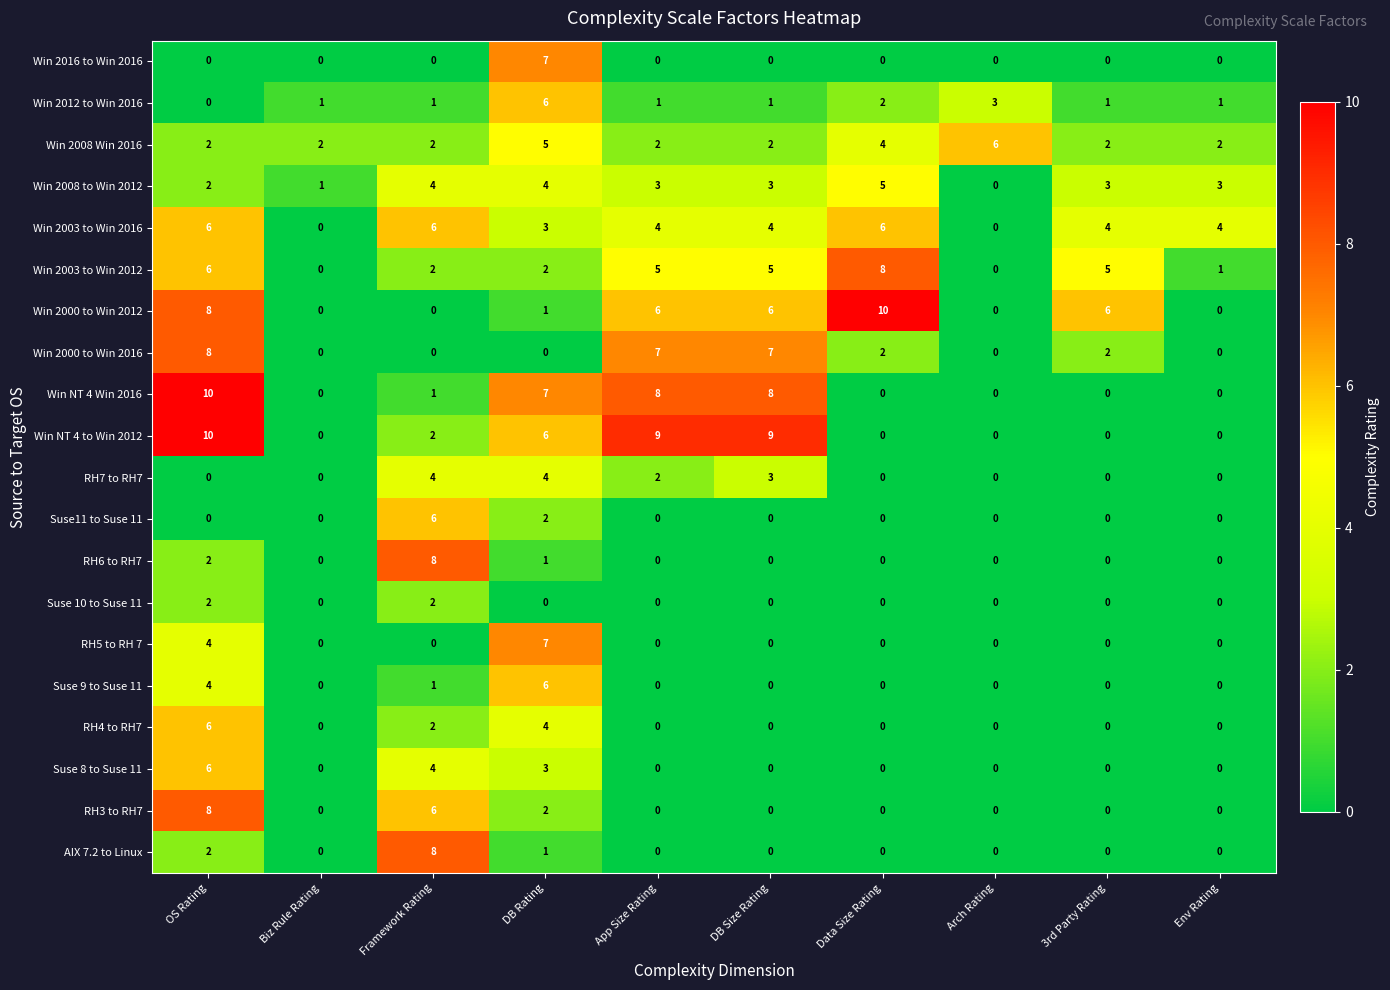

What is the difference between the second highest and minimum values in the Win 2012 to Win 2016 series?

3